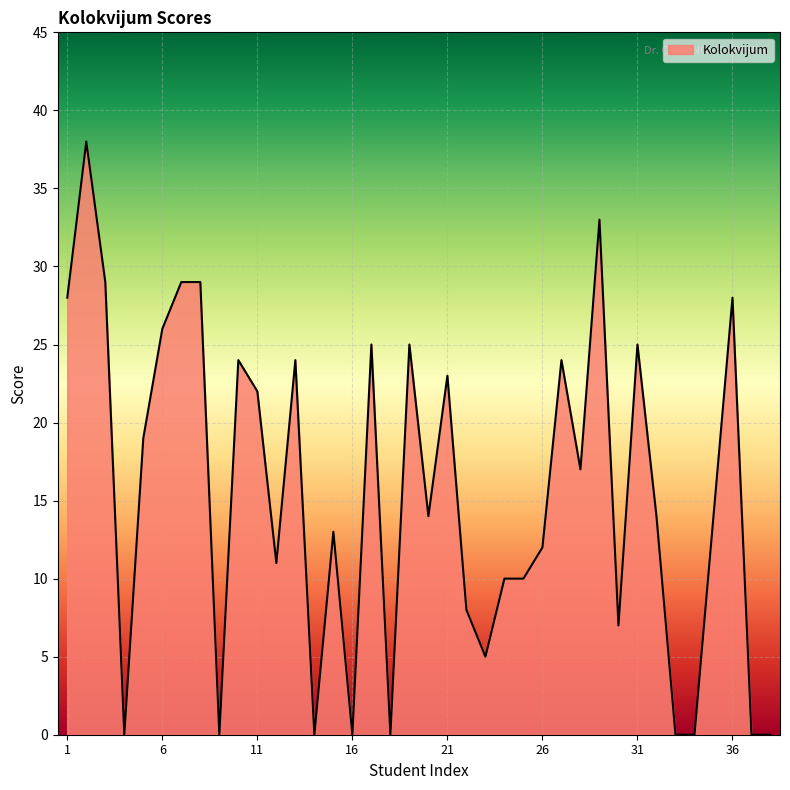

What is the maximum value shown in the chart?

38